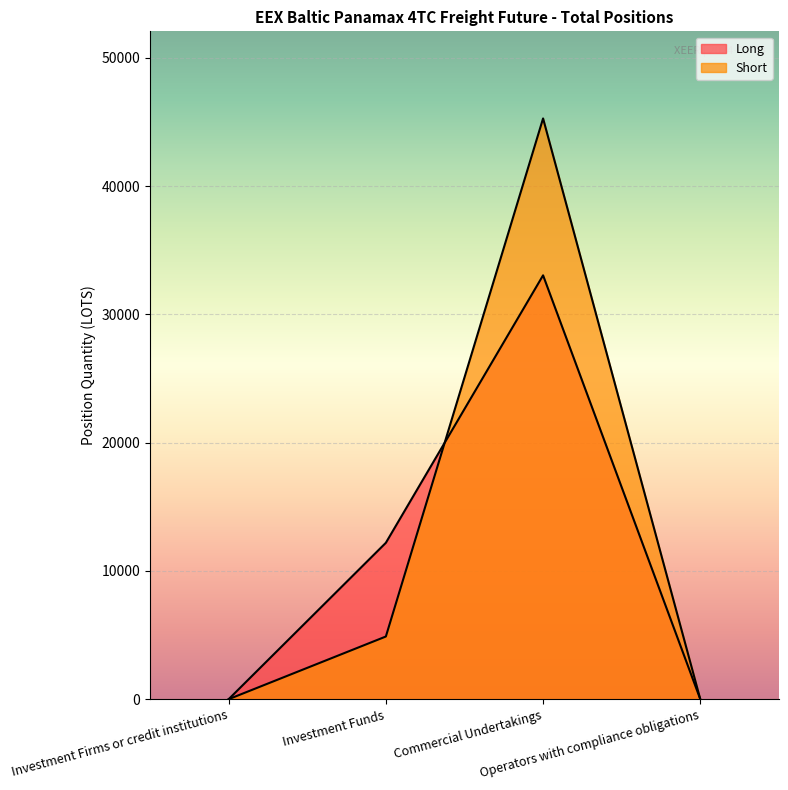

Is the value of Long at Commercial Undertakings greater than the value of Short at Investment Firms or credit institutions?

Yes